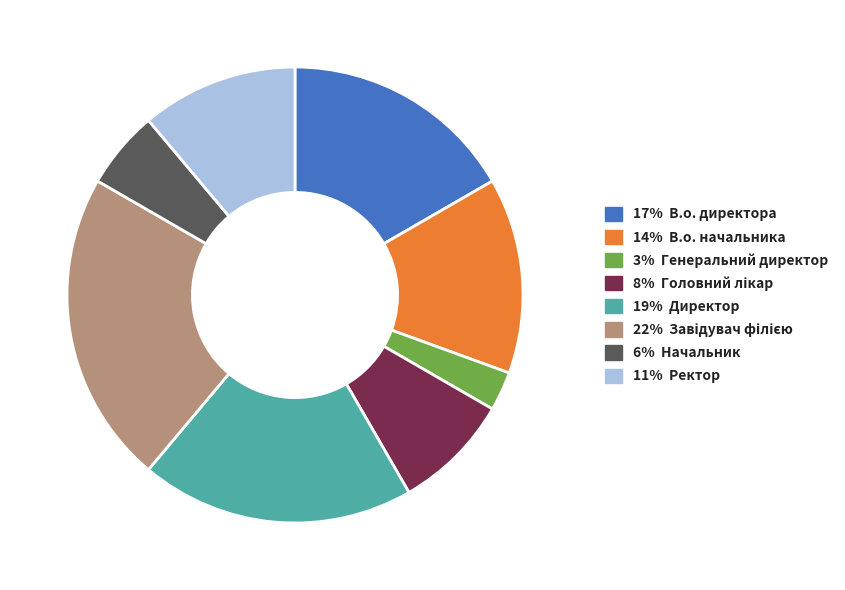

Does any single category account for the majority?

No